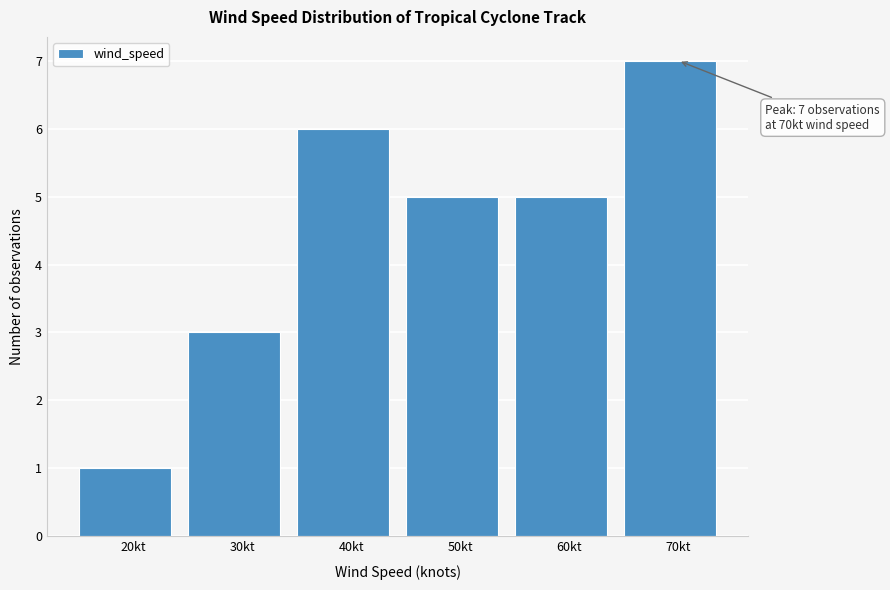

Which range on the x-axis has the tallest bar?

65 to 75